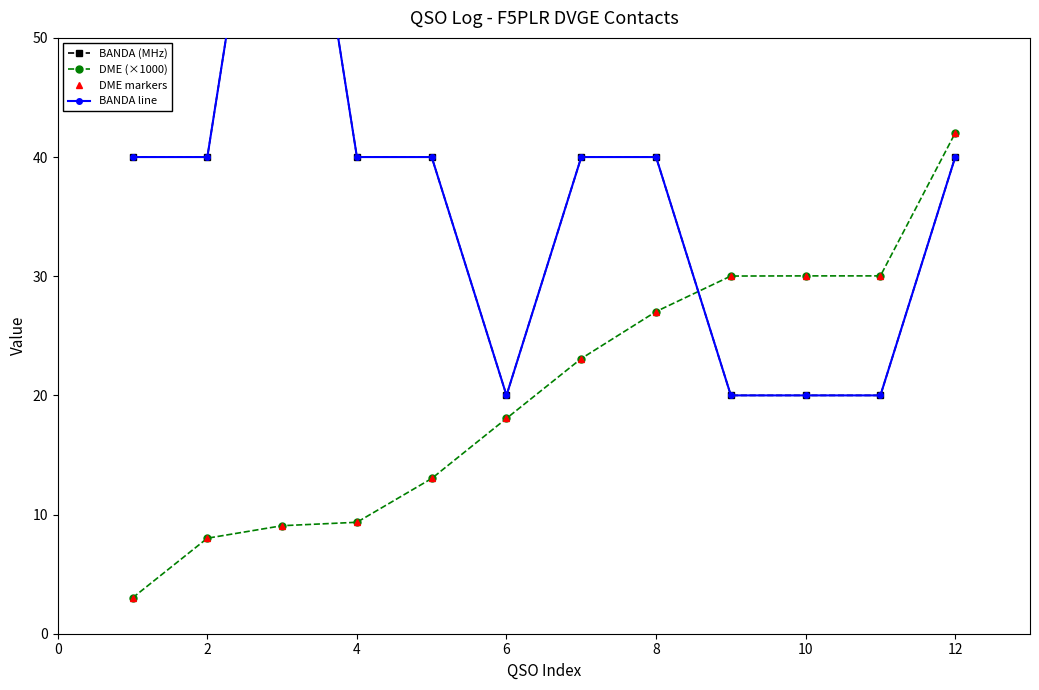

The BANDA line series shows 55.6 at 4. True or false?

False